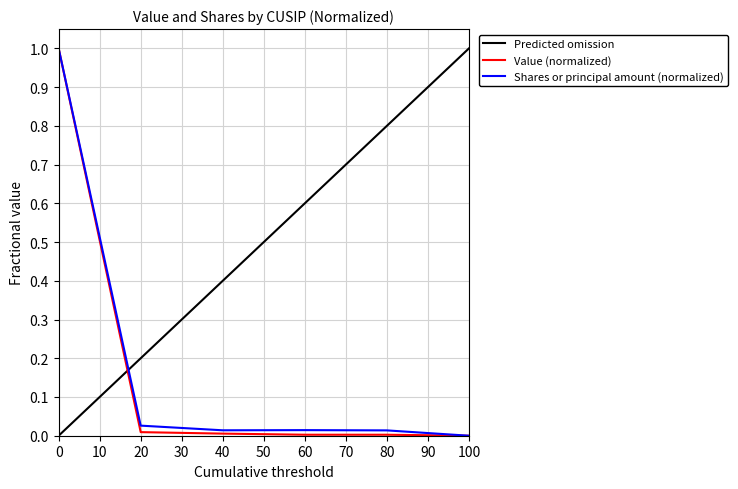

What is the difference between the maximum and minimum values in the Value series?

1.0